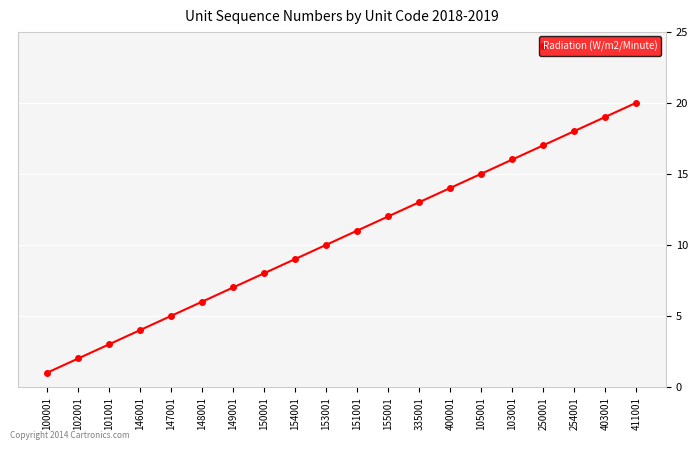

What is the smallest value displayed?

1